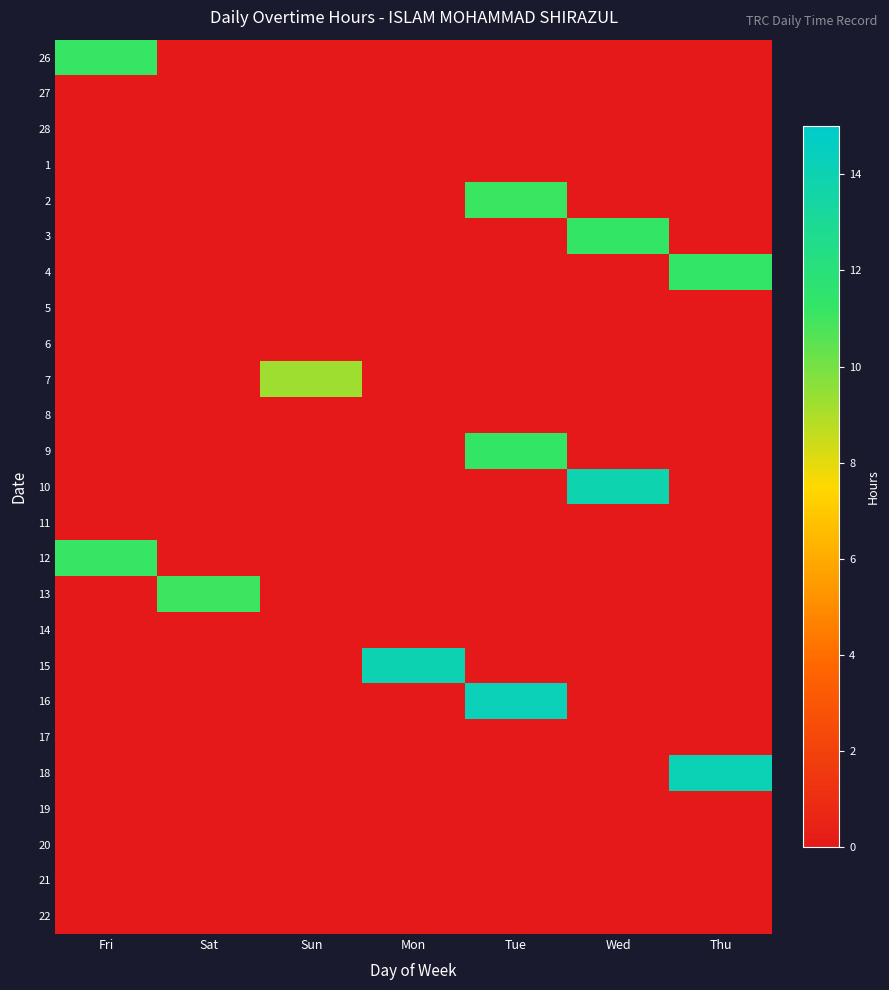

Reading left to right, what are all the values shown in this chart?

26: Fri=11.2	Sat=0.0	Sun=0.0	Mon=0.0	Tue=0.0	Wed=0.0	Thu=0.0
27: Fri=0.0	Sat=0.0	Sun=0.0	Mon=0.0	Tue=0.0	Wed=0.0	Thu=0.0
28: Fri=0.0	Sat=0.0	Sun=0.0	Mon=0.0	Tue=0.0	Wed=0.0	Thu=0.0
1: Fri=0.0	Sat=0.0	Sun=0.0	Mon=0.0	Tue=0.0	Wed=0.0	Thu=0.0
2: Fri=0.0	Sat=0.0	Sun=0.0	Mon=0.0	Tue=11.1	Wed=0.0	Thu=0.0
3: Fri=0.0	Sat=0.0	Sun=0.0	Mon=0.0	Tue=0.0	Wed=11.2	Thu=0.0
4: Fri=0.0	Sat=0.0	Sun=0.0	Mon=0.0	Tue=0.0	Wed=0.0	Thu=11.3
5: Fri=0.0	Sat=0.0	Sun=0.0	Mon=0.0	Tue=0.0	Wed=0.0	Thu=0.0
6: Fri=0.0	Sat=0.0	Sun=0.0	Mon=0.0	Tue=0.0	Wed=0.0	Thu=0.0
7: Fri=0.0	Sat=0.0	Sun=9.3	Mon=0.0	Tue=0.0	Wed=0.0	Thu=0.0
8: Fri=0.0	Sat=0.0	Sun=0.0	Mon=0.0	Tue=0.0	Wed=0.0	Thu=0.0
9: Fri=0.0	Sat=0.0	Sun=0.0	Mon=0.0	Tue=11.2	Wed=0.0	Thu=0.0
10: Fri=0.0	Sat=0.0	Sun=0.0	Mon=0.0	Tue=0.0	Wed=13.9	Thu=0.0
11: Fri=0.0	Sat=0.0	Sun=0.0	Mon=0.0	Tue=0.0	Wed=0.0	Thu=0.0
12: Fri=11.2	Sat=0.0	Sun=0.0	Mon=0.0	Tue=0.0	Wed=0.0	Thu=0.0
13: Fri=0.0	Sat=11.0	Sun=0.0	Mon=0.0	Tue=0.0	Wed=0.0	Thu=0.0
14: Fri=0.0	Sat=0.0	Sun=0.0	Mon=0.0	Tue=0.0	Wed=0.0	Thu=0.0
15: Fri=0.0	Sat=0.0	Sun=0.0	Mon=14.0	Tue=0.0	Wed=0.0	Thu=0.0
16: Fri=0.0	Sat=0.0	Sun=0.0	Mon=0.0	Tue=14.2	Wed=0.0	Thu=0.0
17: Fri=0.0	Sat=0.0	Sun=0.0	Mon=0.0	Tue=0.0	Wed=0.0	Thu=0.0
18: Fri=0.0	Sat=0.0	Sun=0.0	Mon=0.0	Tue=0.0	Wed=0.0	Thu=14.1
19: Fri=0.0	Sat=0.0	Sun=0.0	Mon=0.0	Tue=0.0	Wed=0.0	Thu=0.0
20: Fri=0.0	Sat=0.0	Sun=0.0	Mon=0.0	Tue=0.0	Wed=0.0	Thu=0.0
21: Fri=0.0	Sat=0.0	Sun=0.0	Mon=0.0	Tue=0.0	Wed=0.0	Thu=0.0
22: Fri=0.0	Sat=0.0	Sun=0.0	Mon=0.0	Tue=0.0	Wed=0.0	Thu=0.0